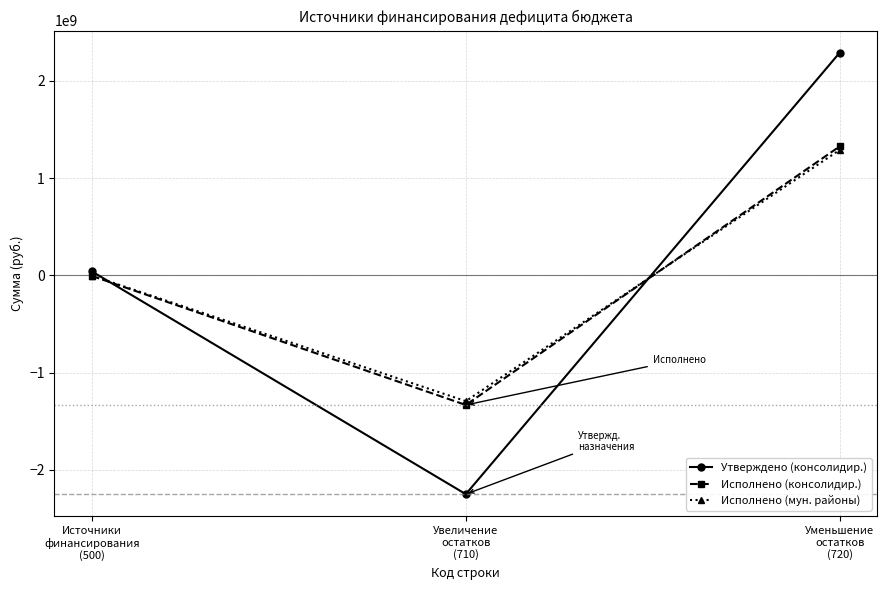

How many lines are shown in the chart?

3